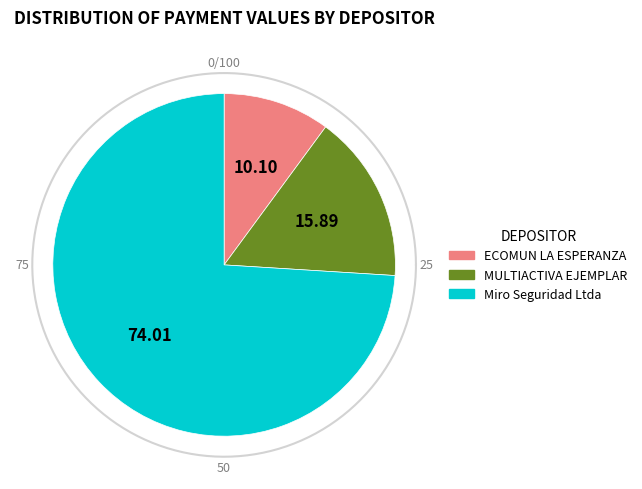

To the nearest percent, what is the difference between the largest and smallest slice percentages?

64%